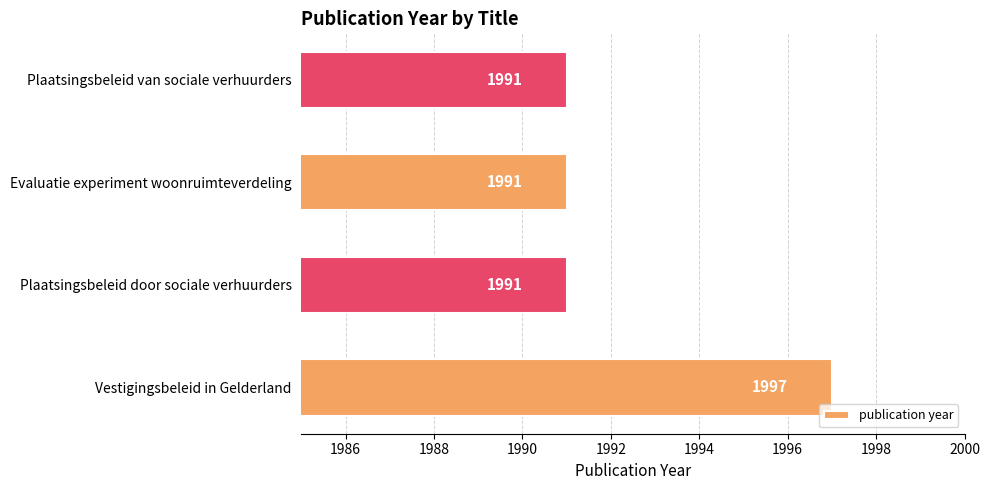

What is the minimum value shown in the chart?

1991